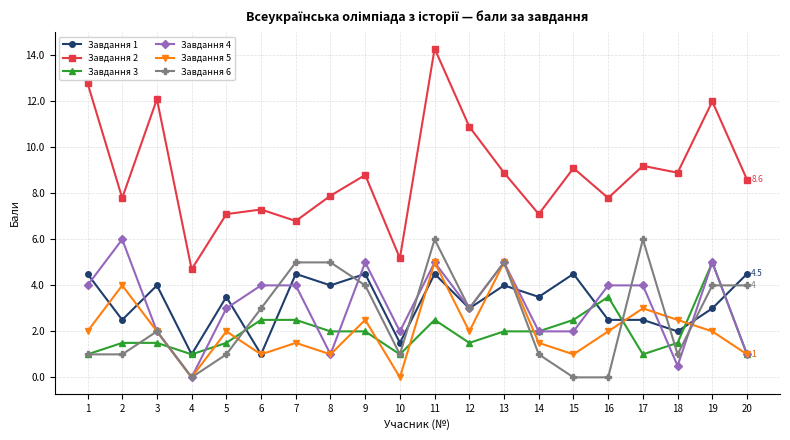

Which series has the largest range (max minus min)?

Завдання 2